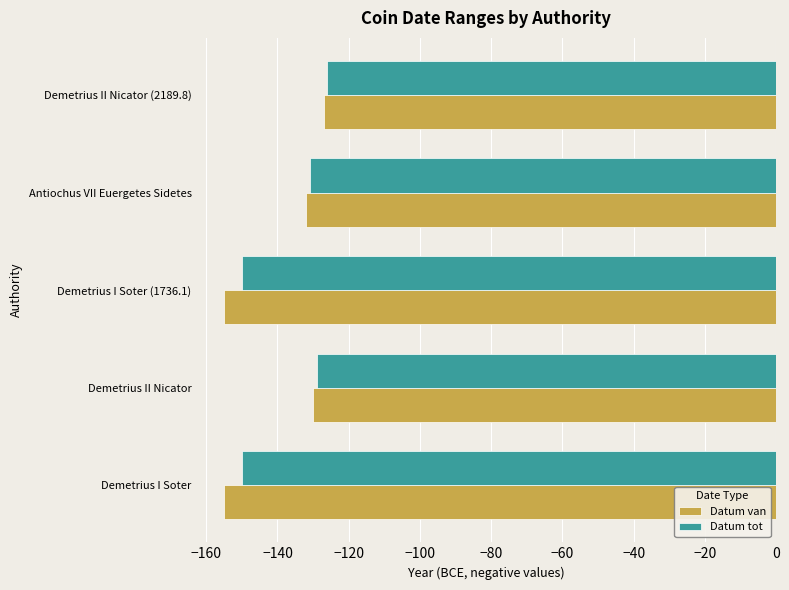

What is the total value across all series at Demetrius II Nicator?

-259